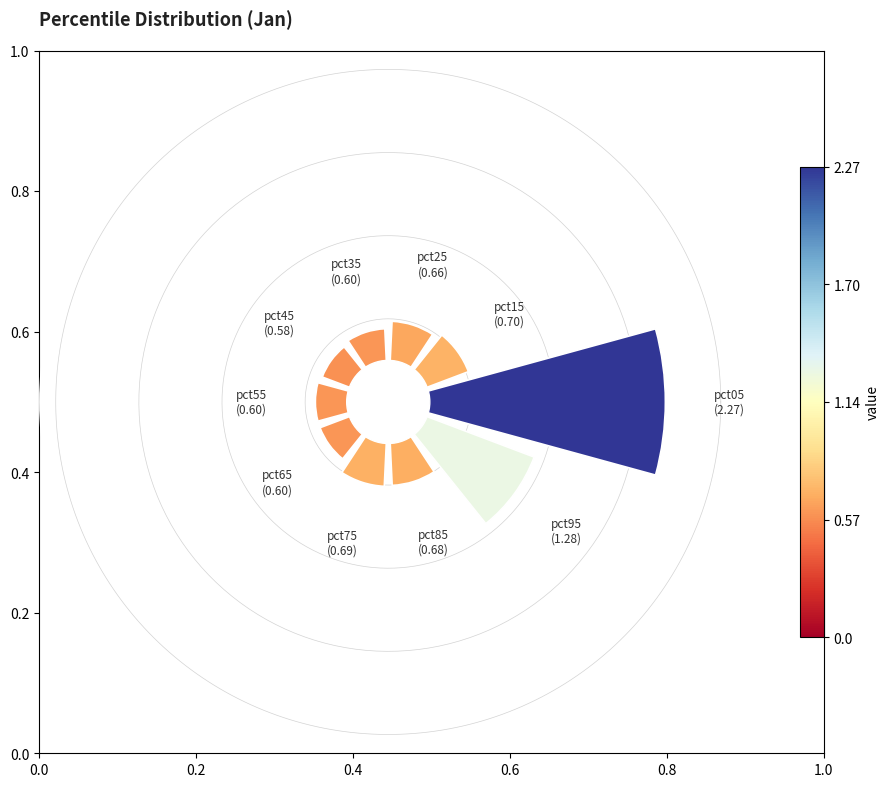

Is it true that 0.0 is 15% of the pie?

False